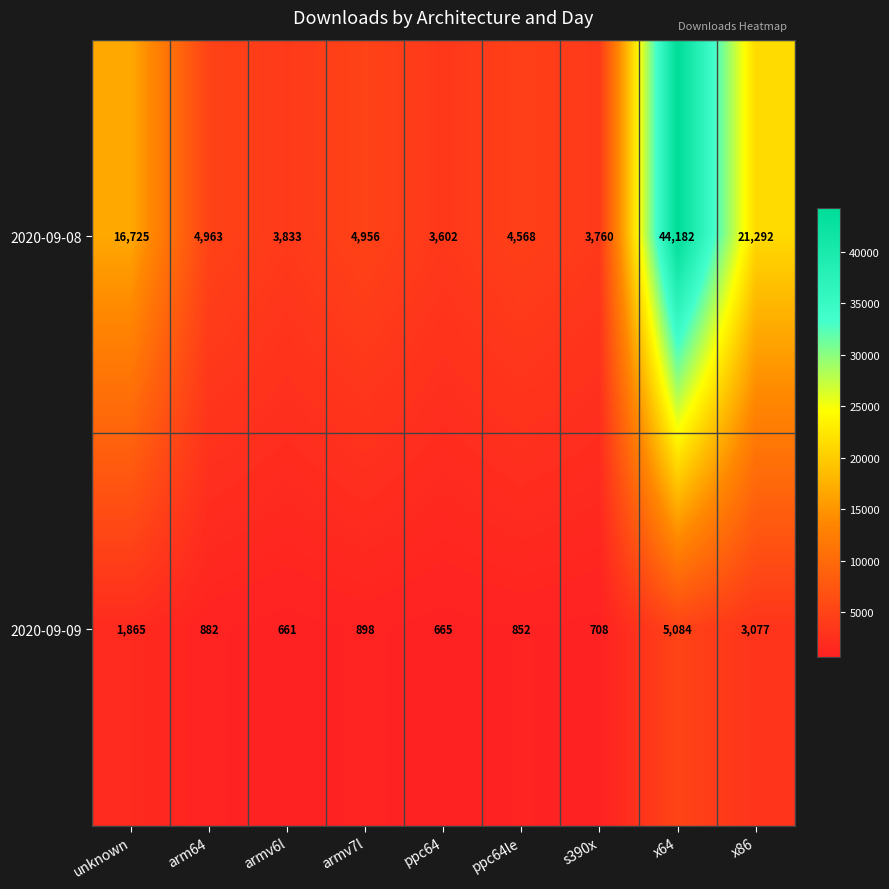

What is the difference between the highest and lowest values at unknown?

14860